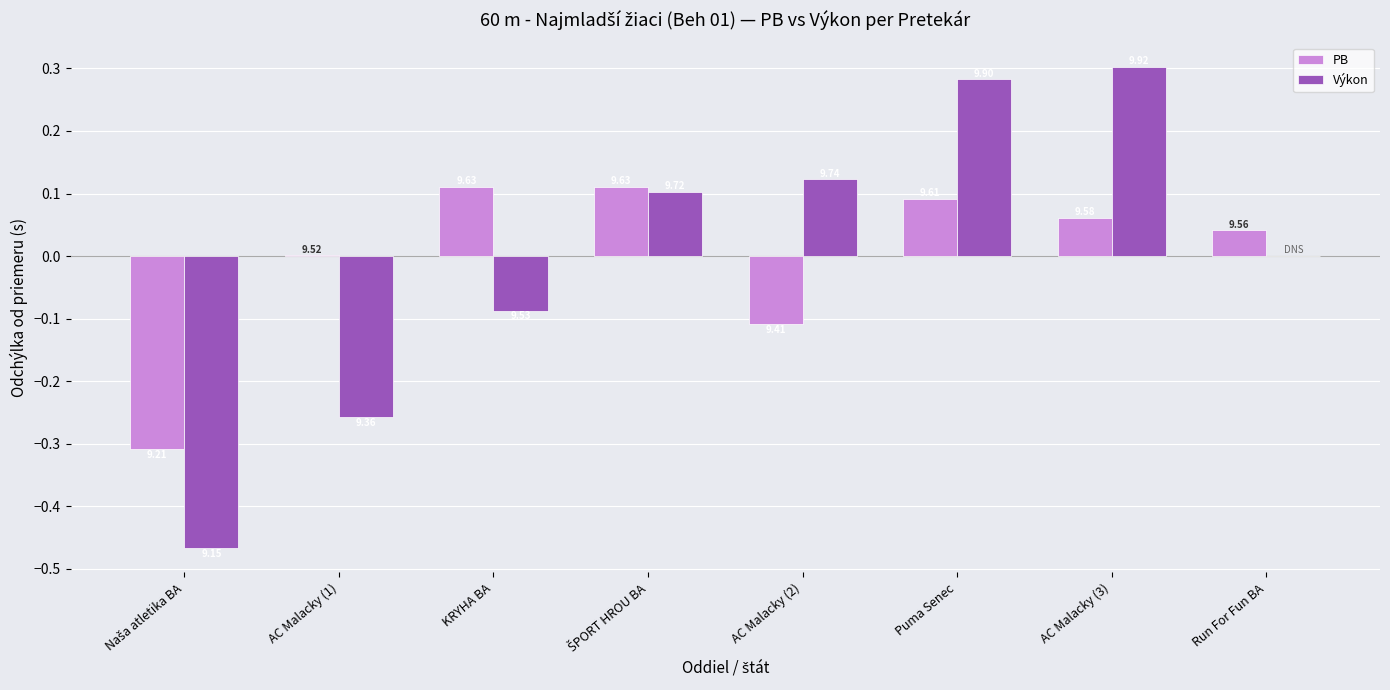

Between AC Malacky (2) and Puma Senec, which series saw the biggest shift?

PB